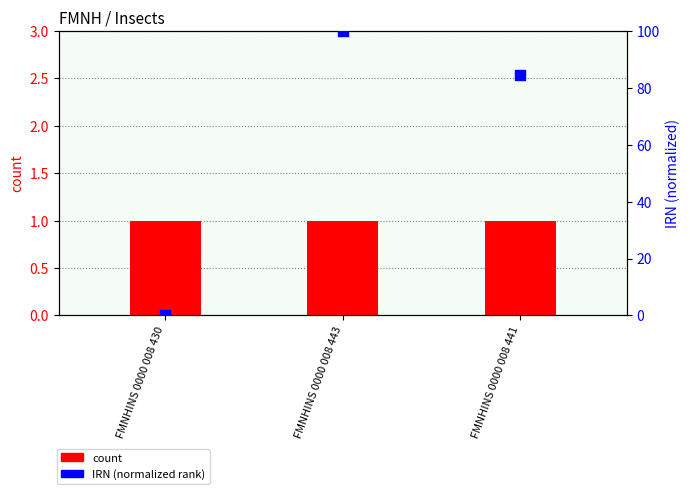

Which series contains the highest Y value?

IRN (normalized rank)